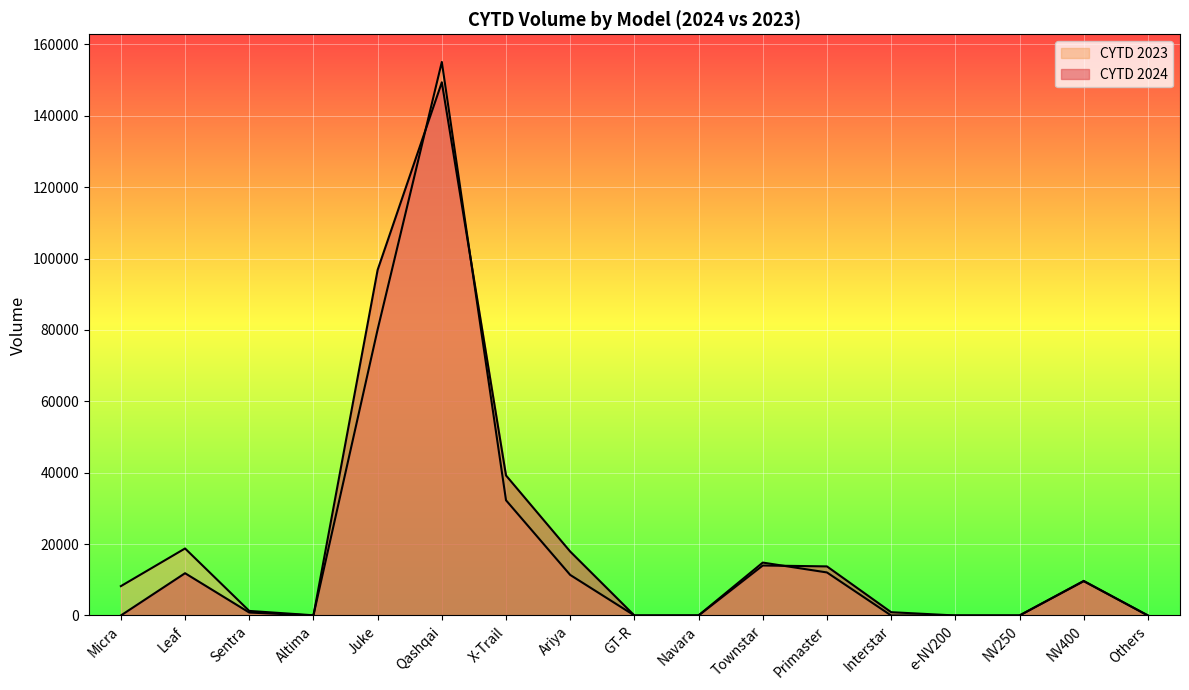

At which category does the chart reach its minimum across all series?

Altima